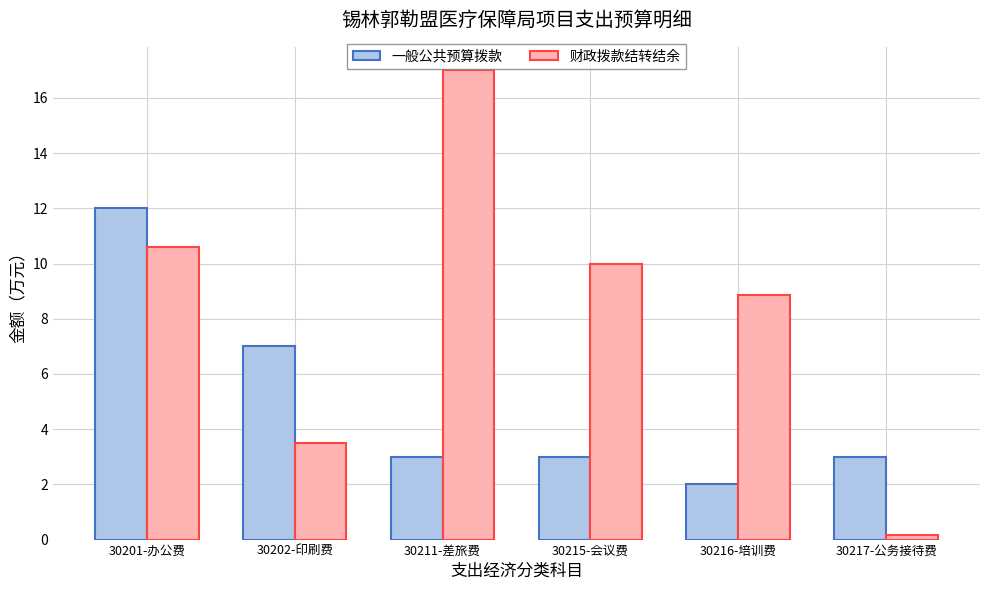

What is the spread (max minus min) of values at 30202-印刷费?

3.5